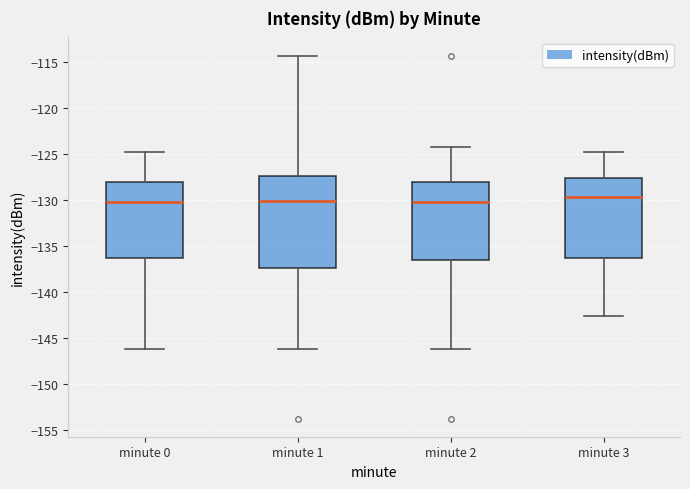

Reading left to right, transcribe this box plot: for each box, give where its median line is, the range the box spans, and where its two whiskers end, as read against the y-axis. The values are not printed on the chart, so give them approximately, as read against the axis.

minute 0: median -130.0, box -136.5 to -128.0, whiskers -146.0 to -125.0
minute 1: median -130.0, box -137.5 to -127.5, whiskers -146.0 to -114.5
minute 2: median -130.0, box -136.5 to -128.0, whiskers -146.0 to -124.5
minute 3: median -129.5, box -136.5 to -127.5, whiskers -142.5 to -125.0